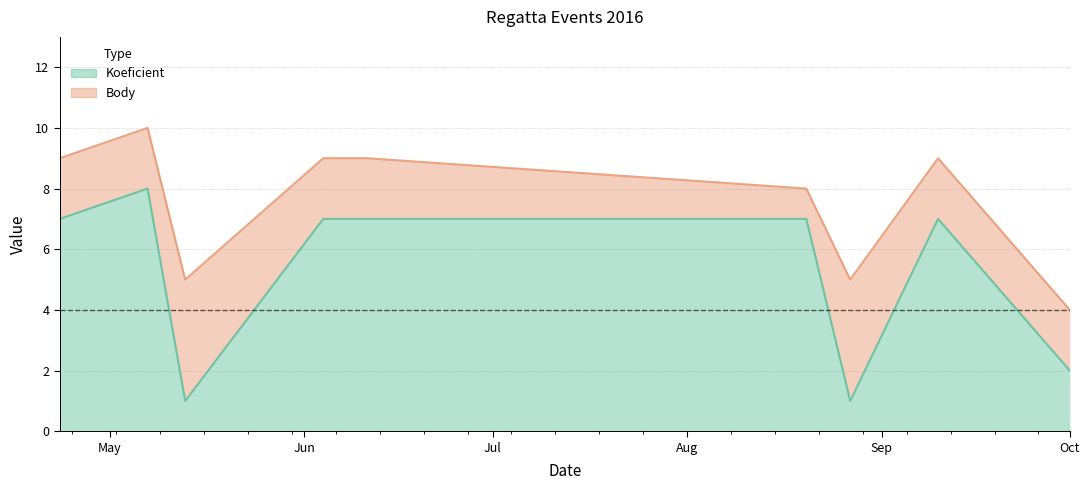

Is it true that the value at 2016-05-13 is 1?

False